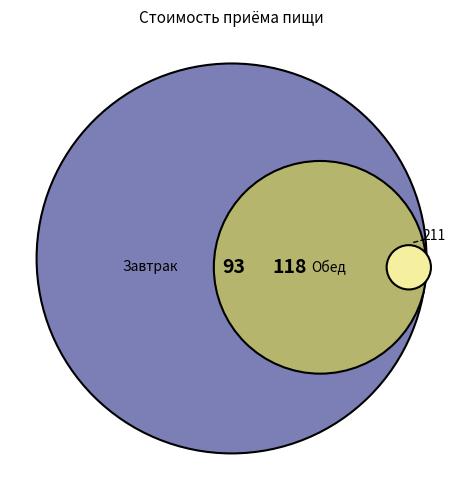

What percentage is the Завтрак slice, to the nearest percent?

44%